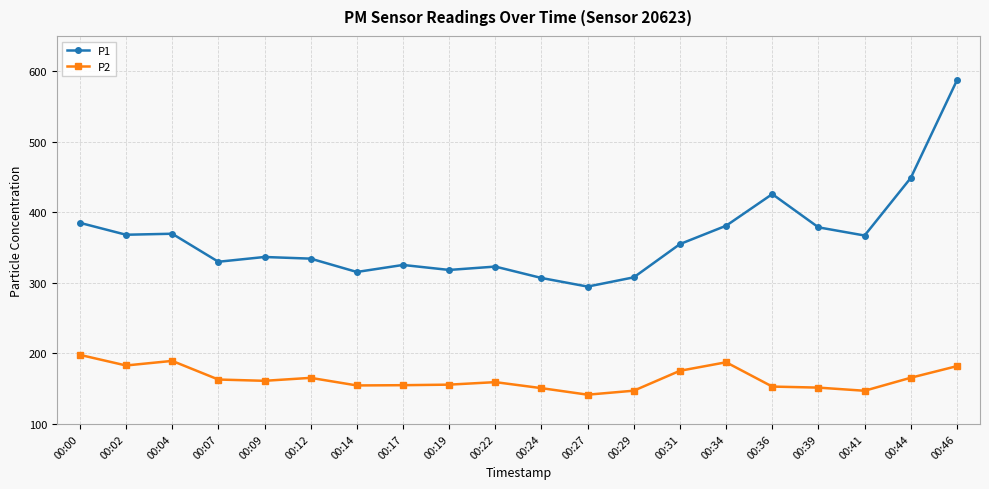

Is it true that P1 equals 137.2 at 00:24?

False